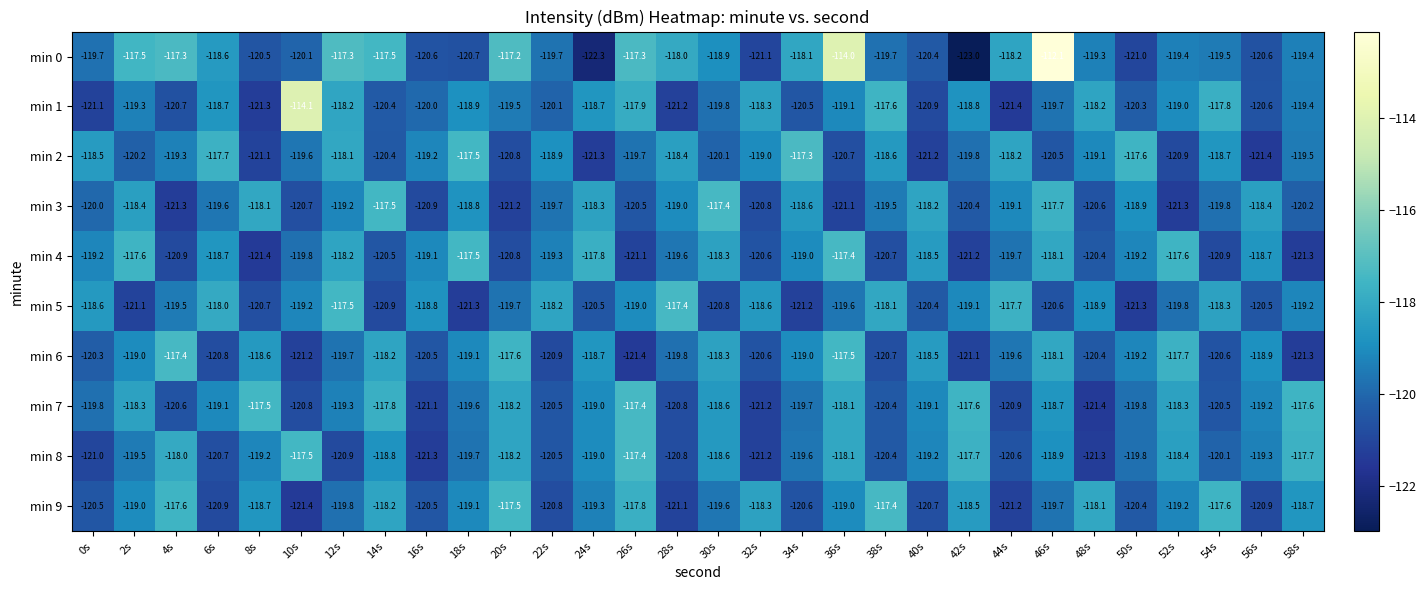

At which label is min 0 closest to -117?

20s